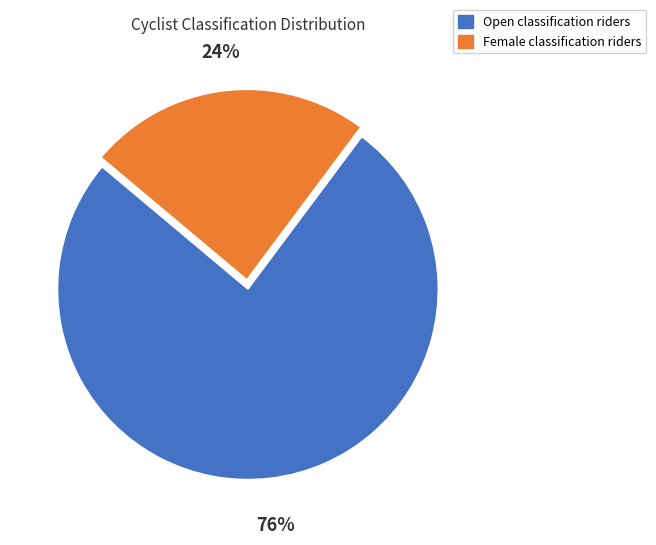

To the nearest percent, what is the average slice percentage?

50%